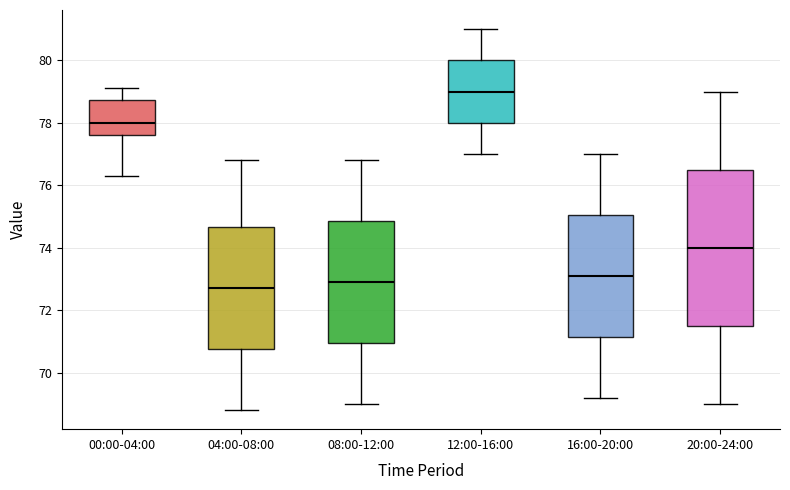

Which box's median line is the lowest?

04:00-08:00